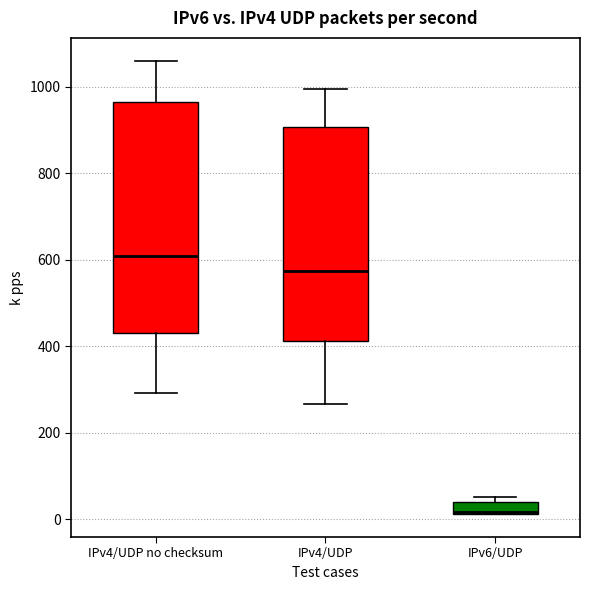

Where is the upper edge of the box for IPv6/UDP on the y-axis? The values are not printed on the chart, so give them approximately, as read against the axis.

40